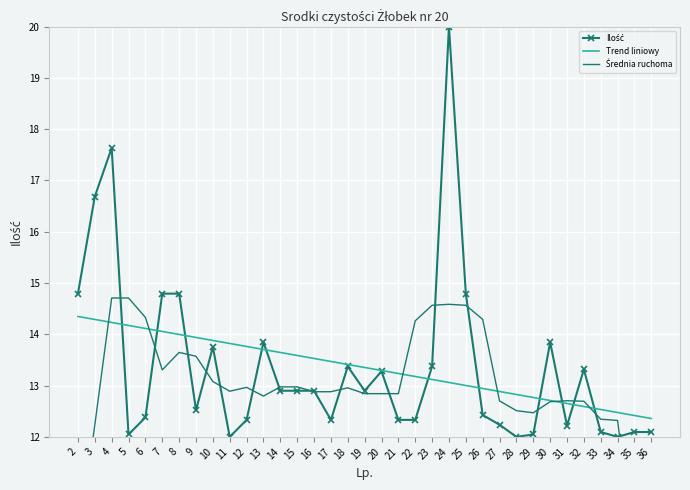

What is the smallest value displayed?

7.2